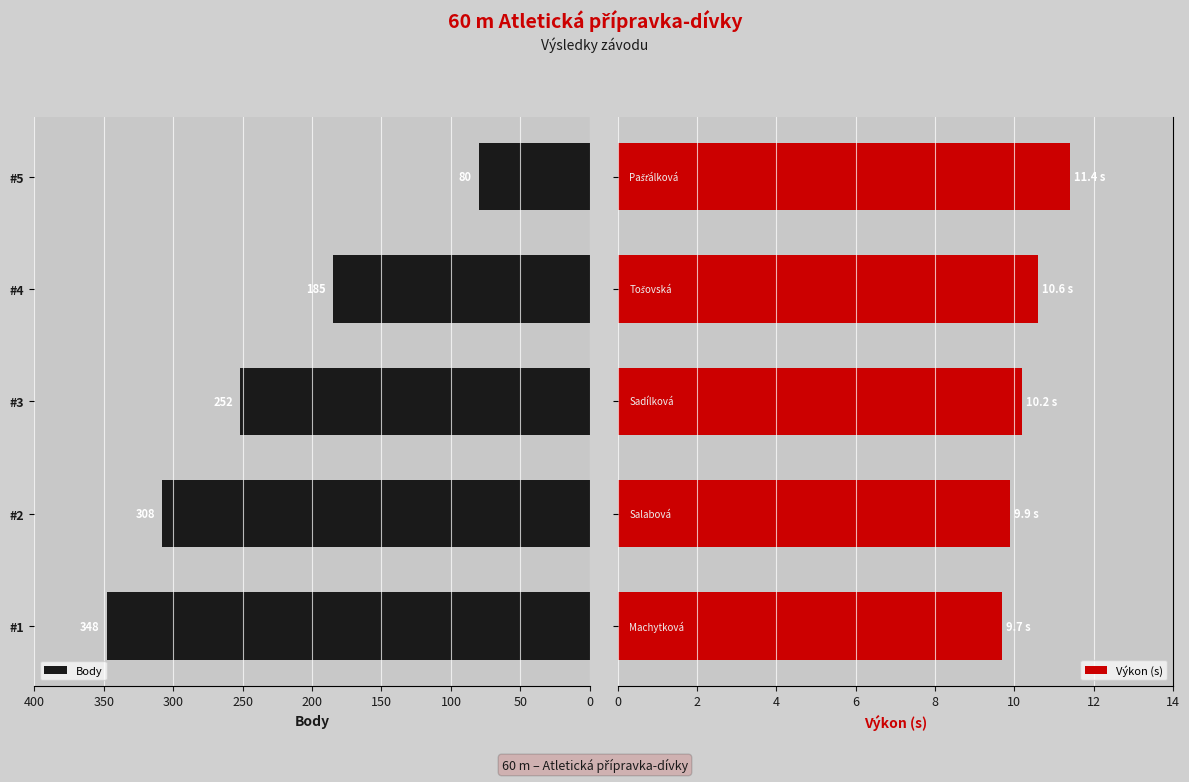

What is the value of the Body bar at the 5th from the left?

80.0